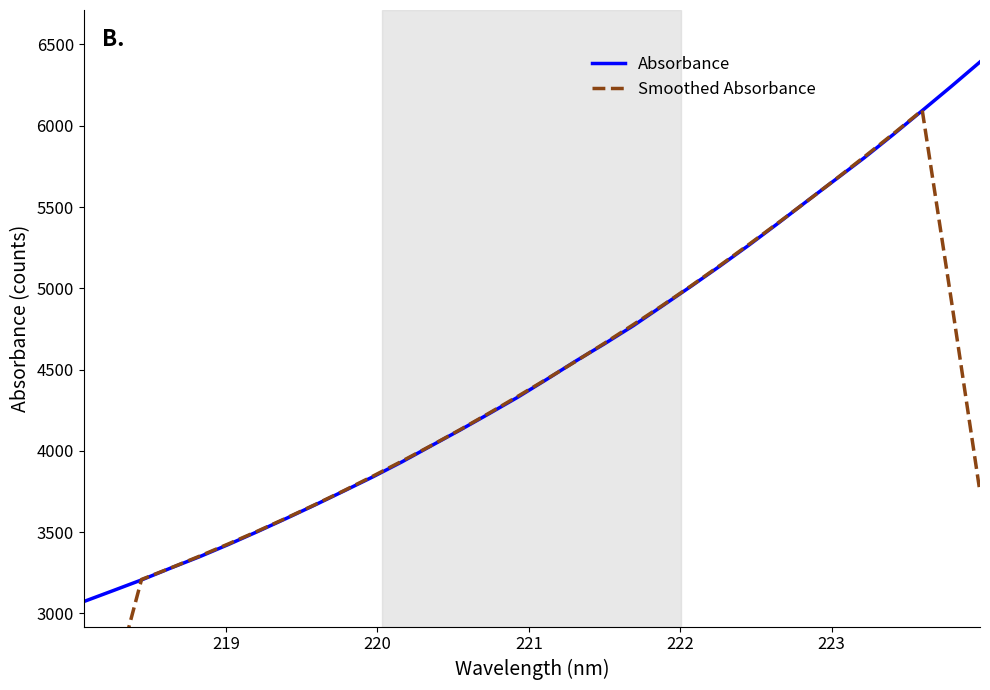

How many values in the Absorbance series exceed 4439?

16